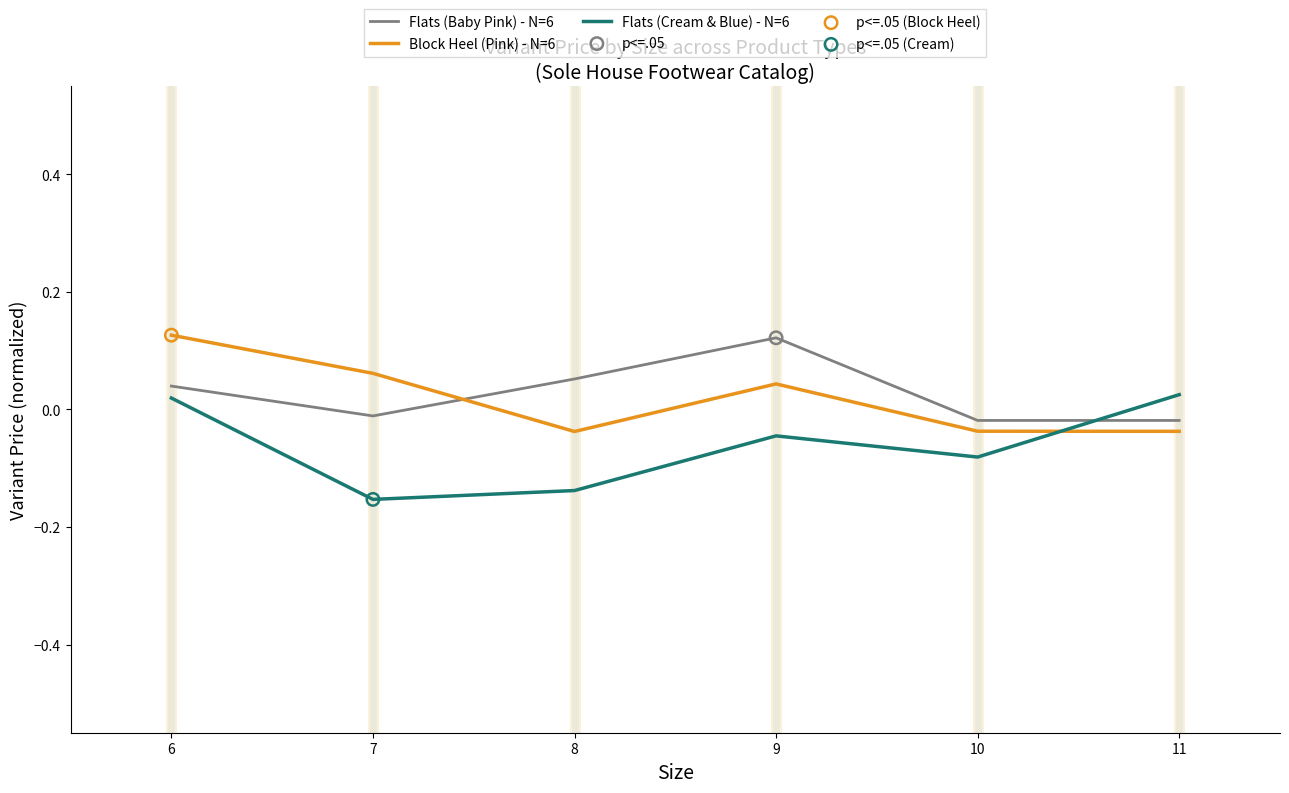

At which category is the sum across all series the highest?

6